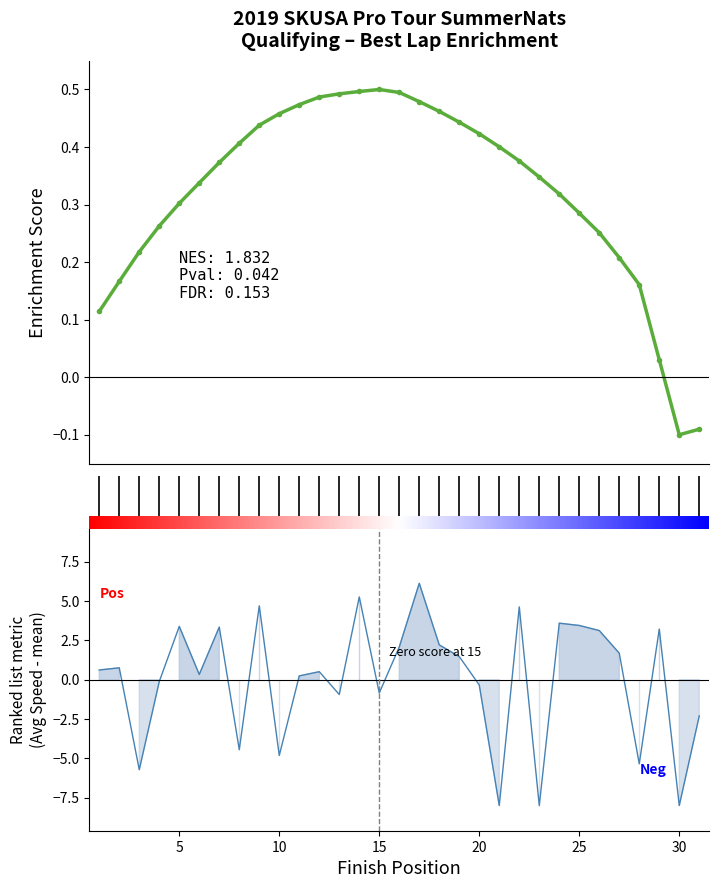

How many negative values are there?

2